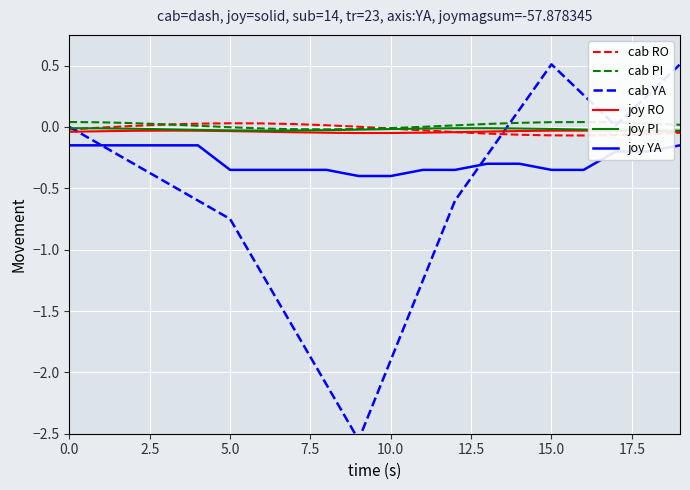

Reading right to left, list all the values displayed in this chart.

cab RO: -0.0	-0.1	-0.1	-0.1	-0.1	-0.1	-0.1	-0.0	-0.0	-0.0	0.0	0.0	0.0	0.0	0.0	0.0	0.0	0.0	-0.0	-0.0
cab PI: 0.0	0.0	0.0	0.0	0.0	0.0	0.0	0.0	0.0	-0.0	-0.0	-0.0	-0.0	-0.0	-0.0	0.0	0.0	0.0	0.0	0.0
cab YA: 0.5	0.3	0.0	0.3	0.5	0.1	-0.2	-0.6	-1.2	-1.9	-2.5	-2.1	-1.6	-1.2	-0.8	-0.6	-0.4	-0.3	-0.1	-0.0
joy RO: -0.0	-0.0	-0.0	-0.0	-0.0	-0.0	-0.0	-0.0	-0.0	-0.0	-0.0	-0.0	-0.0	-0.0	-0.0	-0.0	-0.0	-0.0	-0.0	-0.0
joy PI: -0.0	-0.0	-0.0	-0.0	-0.0	-0.0	-0.0	-0.0	-0.0	-0.0	-0.0	-0.0	-0.0	-0.0	-0.0	-0.0	-0.0	-0.0	-0.0	-0.0
joy YA: -0.1	-0.2	-0.2	-0.3	-0.3	-0.3	-0.3	-0.3	-0.3	-0.4	-0.4	-0.3	-0.3	-0.3	-0.3	-0.1	-0.1	-0.1	-0.1	-0.1